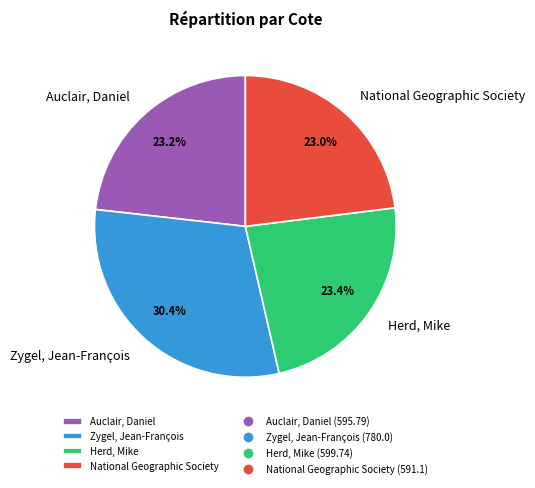

How much of the chart is everything except Zygel, Jean-François?

69.6%